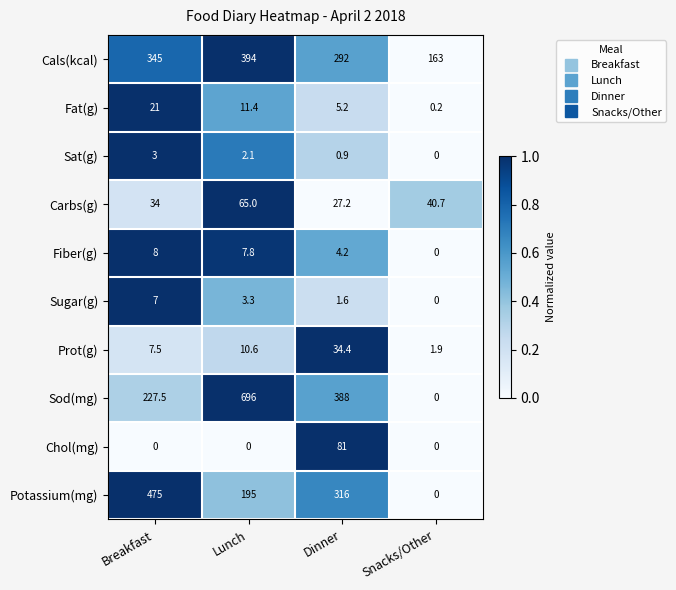

What is the total value across all series at Lunch?

1385.2